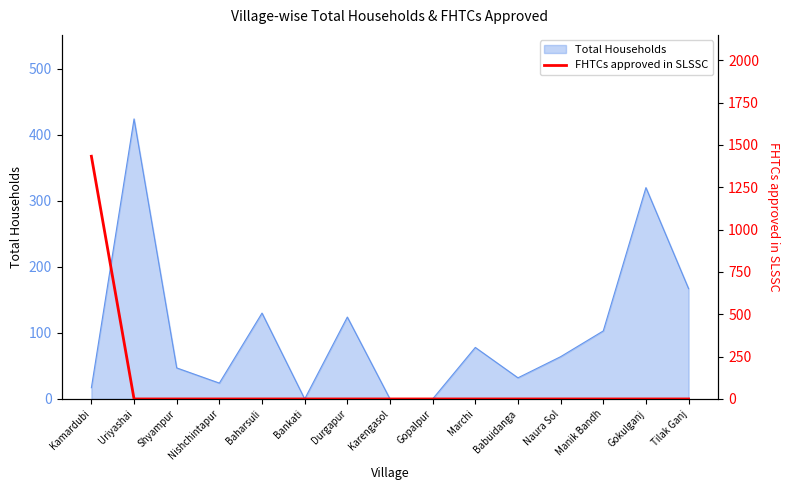

List the labels in order of value, smallest first.

Uriyashai, Shyampur, Nishchintapur, Baharsuli, Bankati, Durgapur, Karengasol, Gopalpur, Marchi, Babuidanga, Naura Sol, Manik Bandh, Gokulganj, Tilak Ganj, Kamardubi